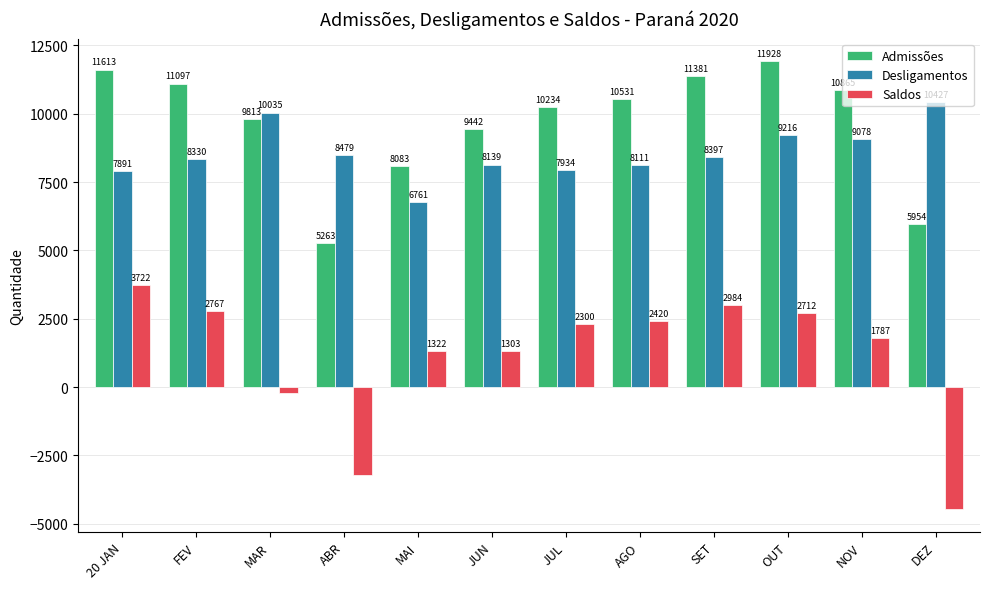

Does the chart contain any negative values?

Yes